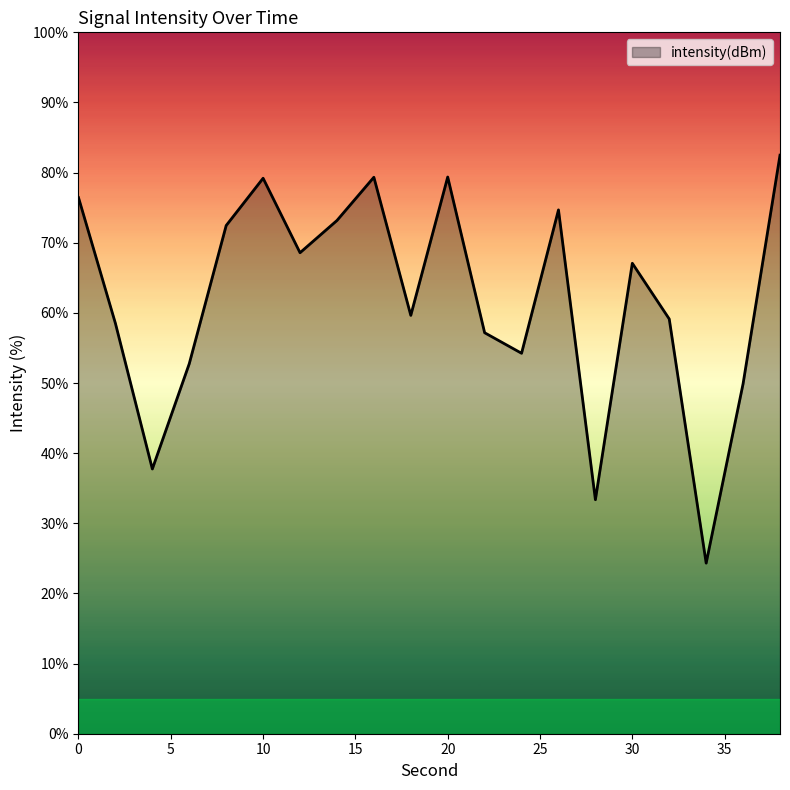

True or false: there are more than 0 points higher than both neighbors.

True